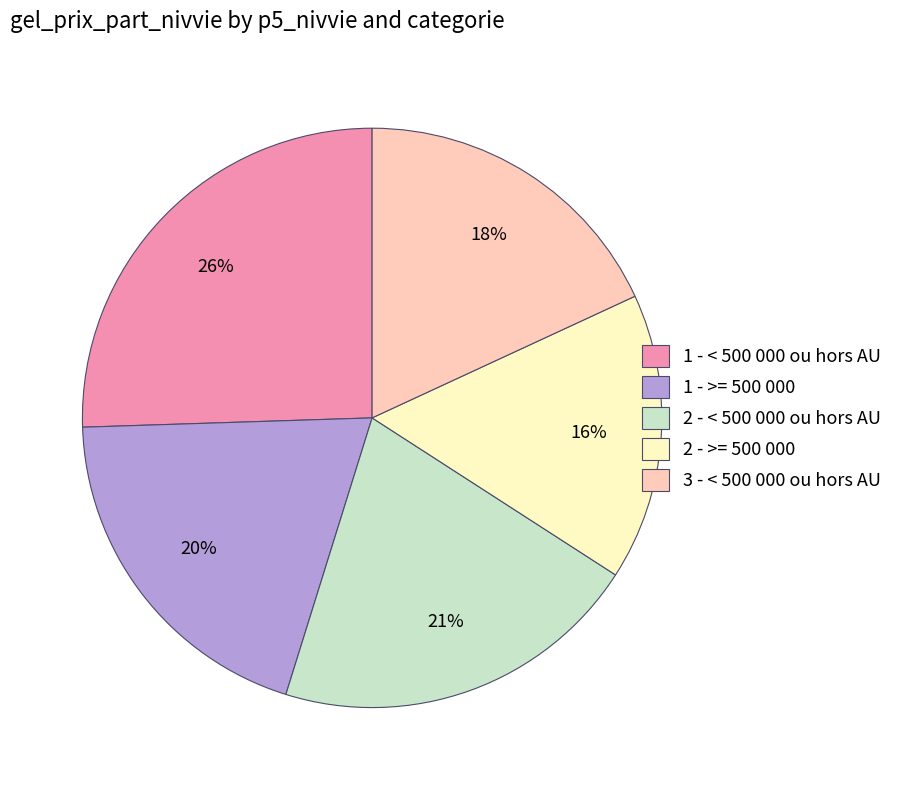

Is 2 - >= 500 000 the majority of the pie?

No